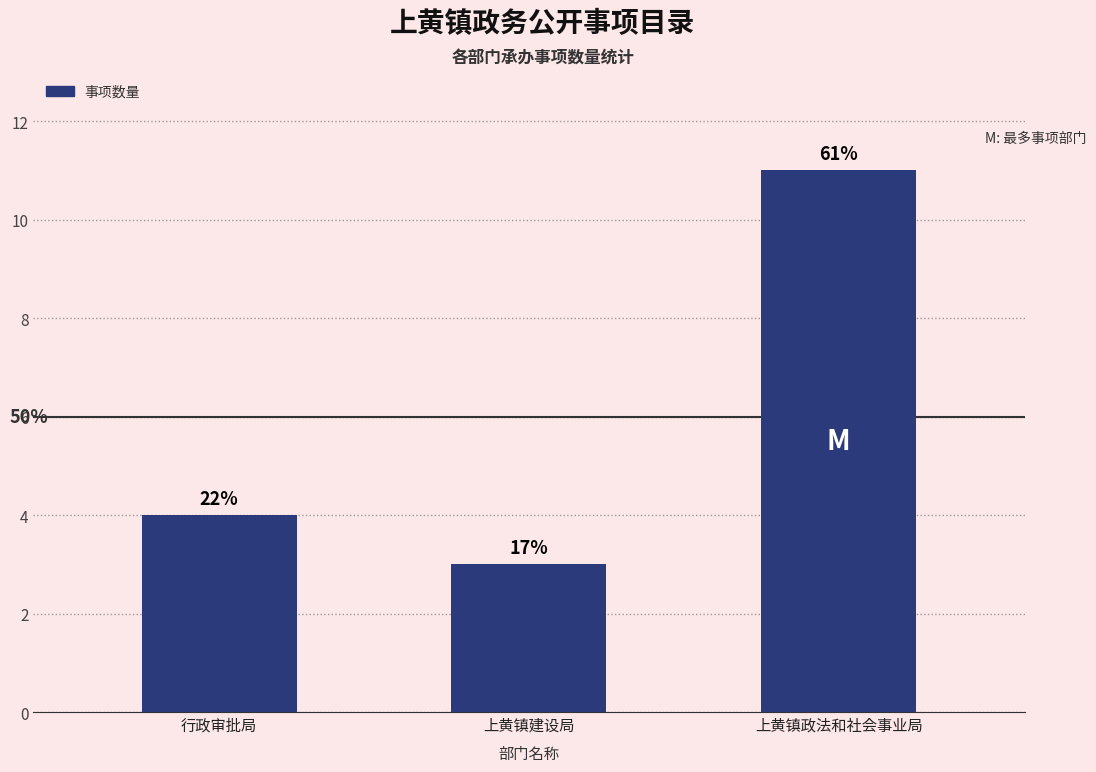

Are the bars horizontal?

No